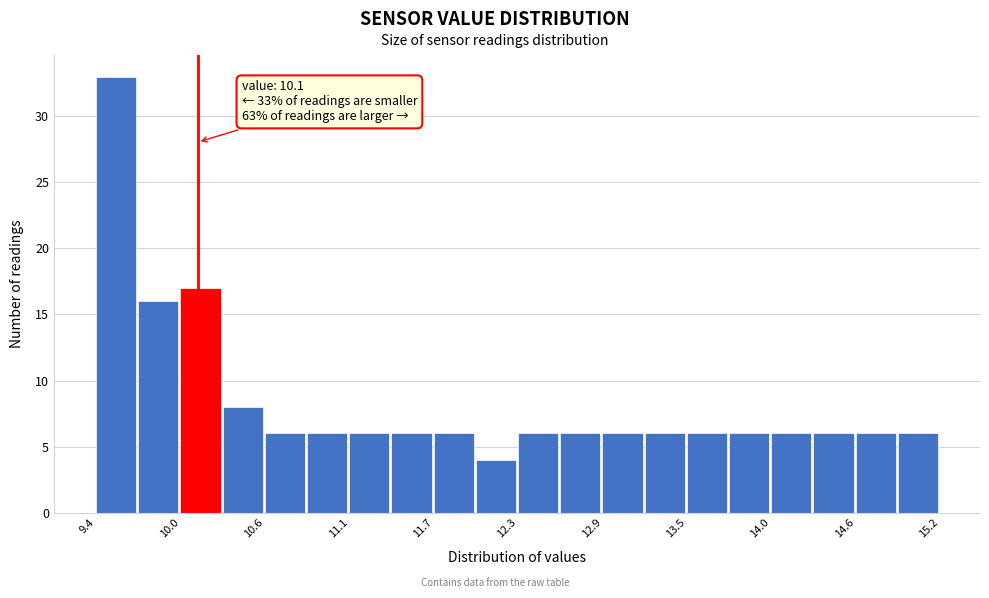

Around what value on the x-axis is the tallest bar? Give the approximate position of its centre, as read against the axis.

9.5